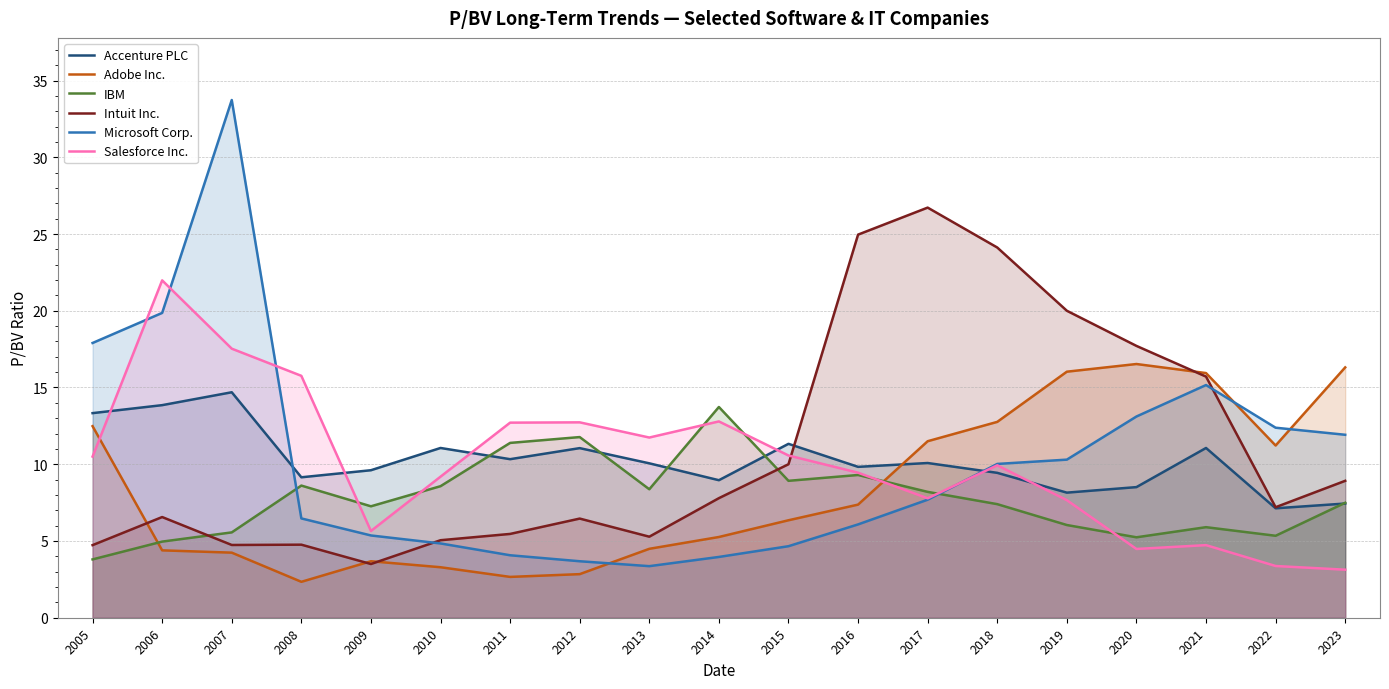

What is the difference between the maximum and second lowest values in the Intuit Inc. series?

22.0